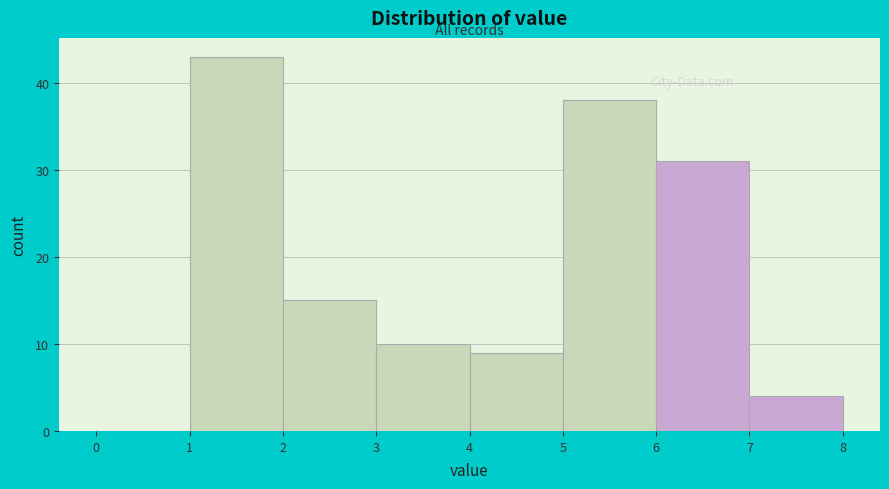

Reading left to right, transcribe this chart: for each bar, give the range it covers on the x-axis and its height. The values are not printed on the chart, so give them approximately, as read against the axis.

0 to 1: 0
1 to 2: 43
2 to 3: 15
3 to 4: 10
4 to 5: 9
5 to 6: 38
6 to 7: 31
7 to 8: 4